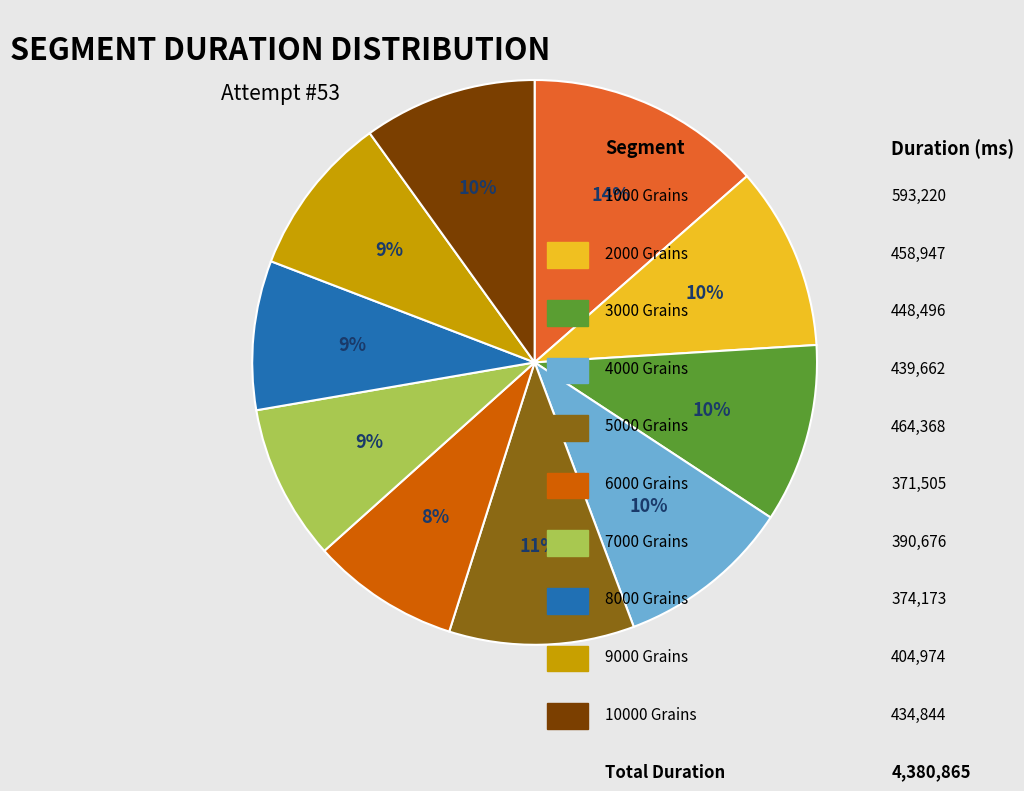

Is there a majority slice in this chart?

No